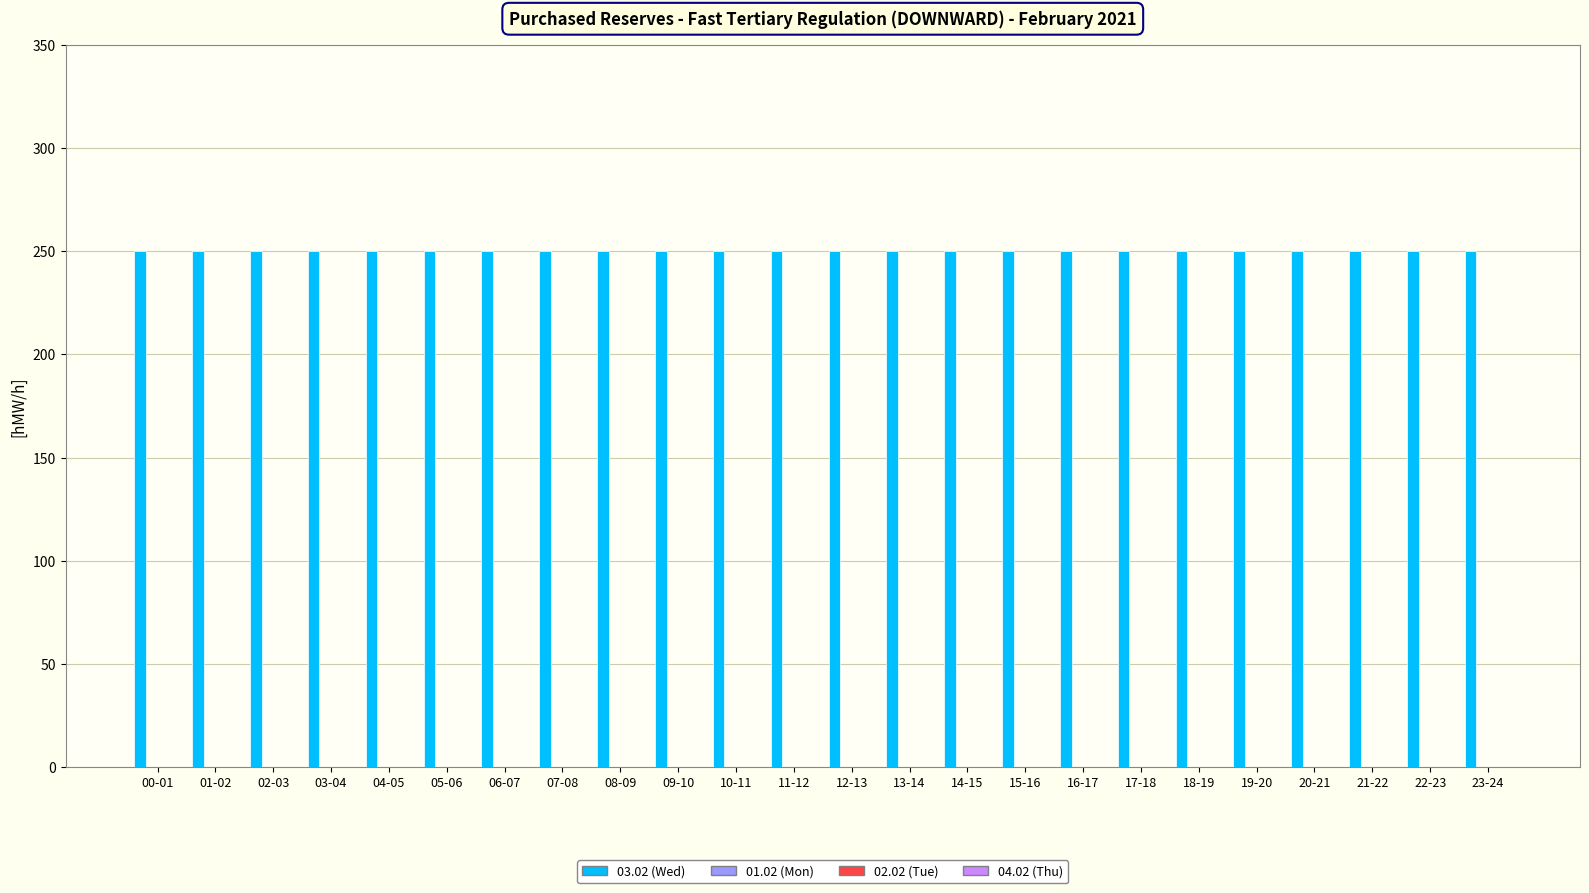

What is the label of the 4th bar from the right?

20-21